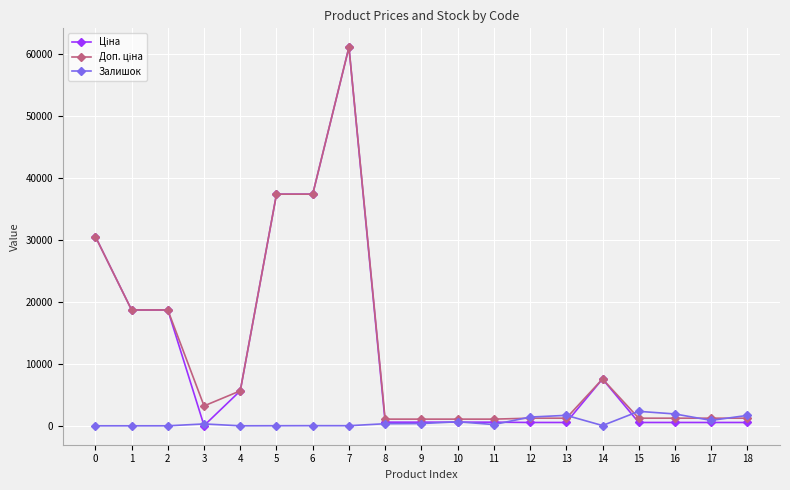

The Залишок series shows 333.0 at 8. True or false?

True